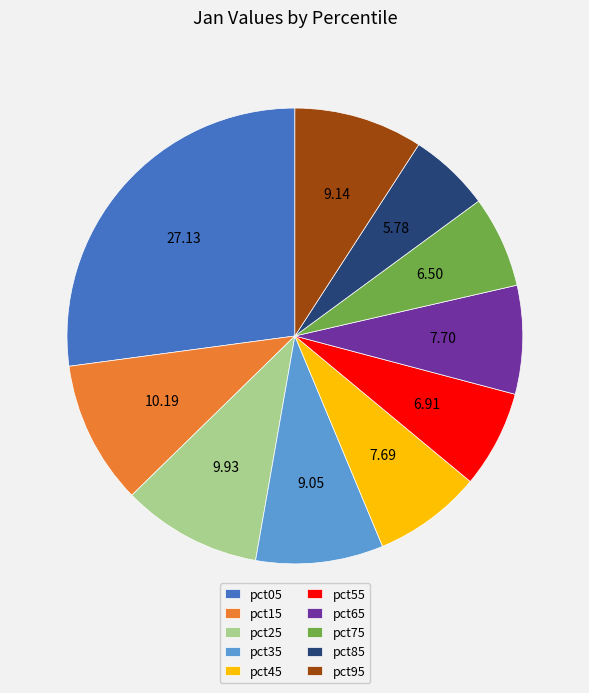

What is the smallest slice in the pie chart?

pct85